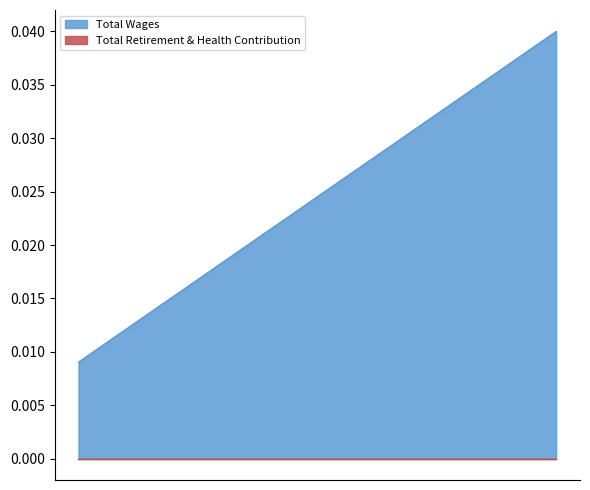

The chart shows a value of 0.1 at 1132.0. True or false?

False